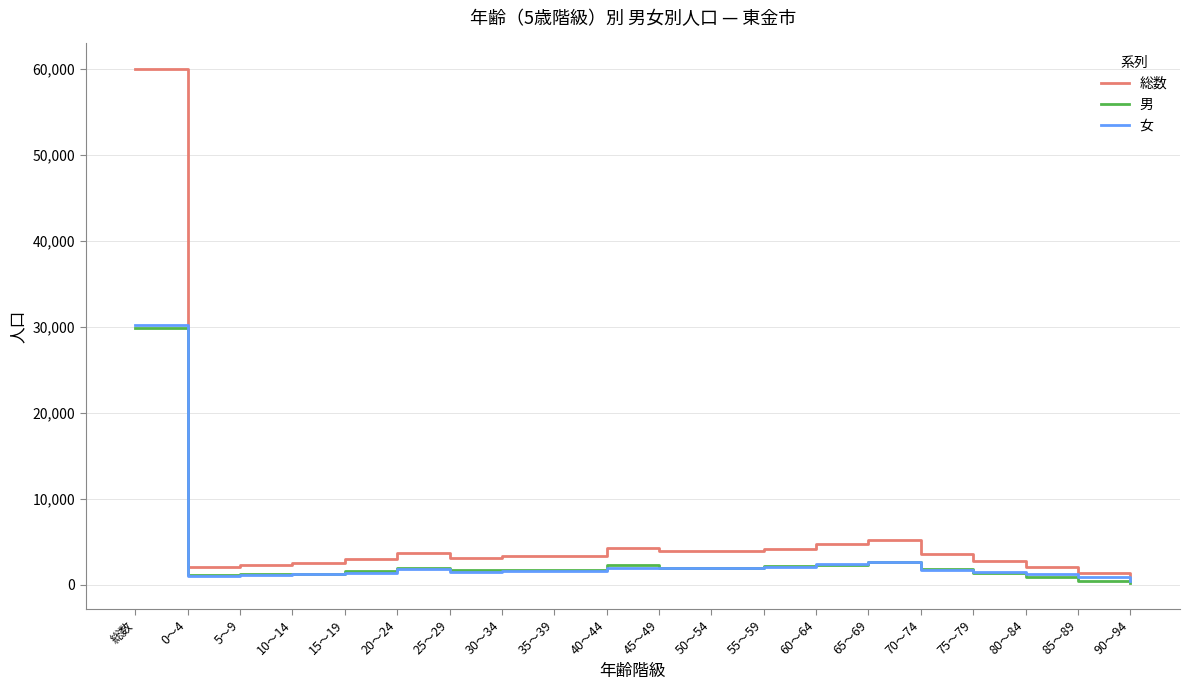

At which category is the sum across all series the highest?

総数